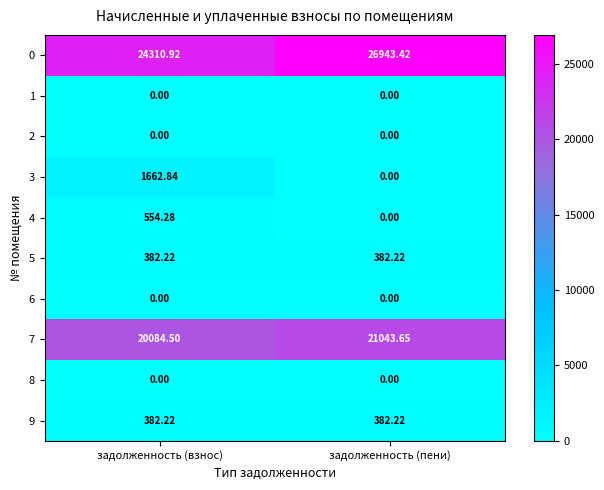

What is the total value across all series at задолженность (пени)?

48751.5